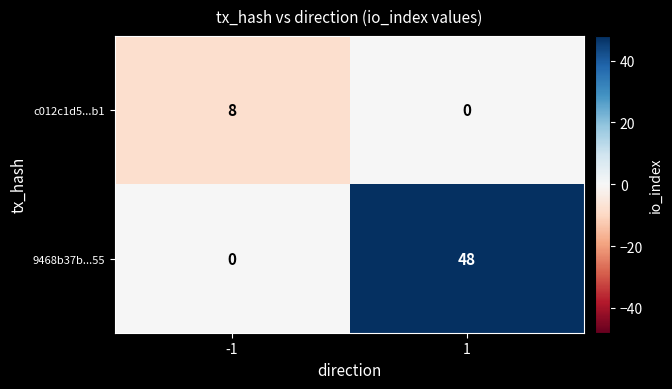

Read the 9468b37b...55 value at 1.

48